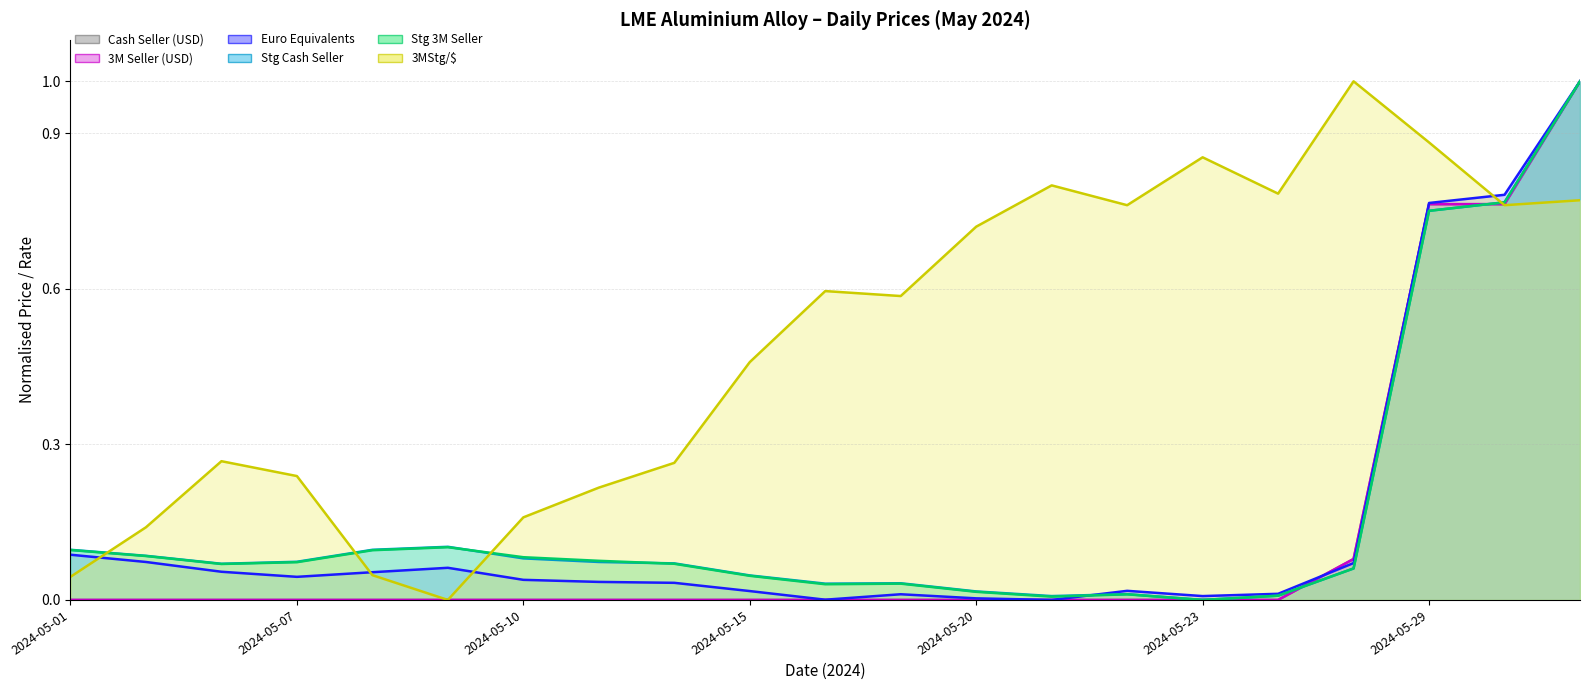

Is it true that 3MStg/$ equals 0.8 at 2024-05-21?

True